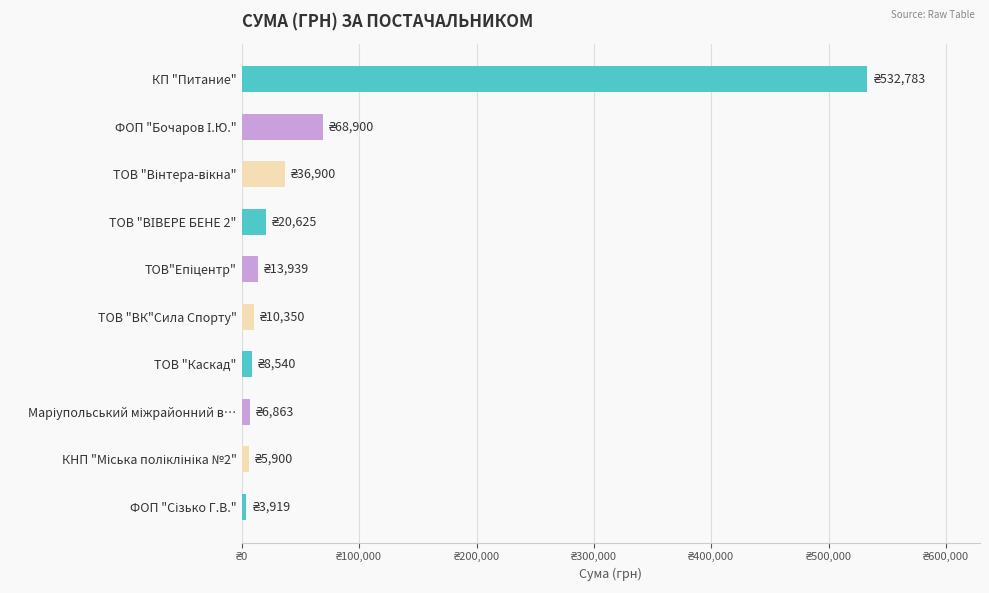

Are the bars horizontal?

Yes